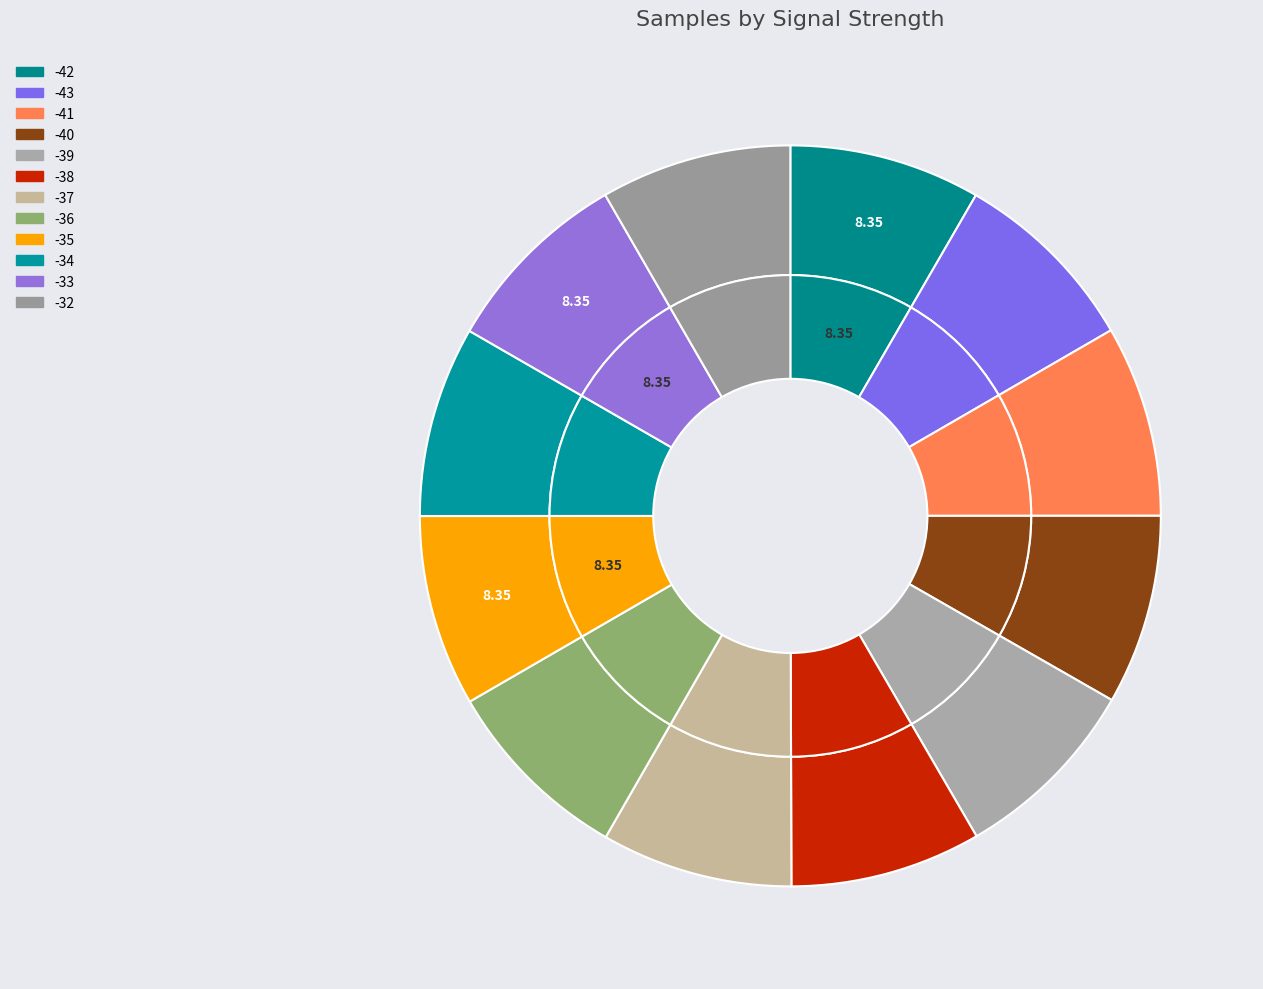

What is the total percentage of -41 and -42?

16.7%